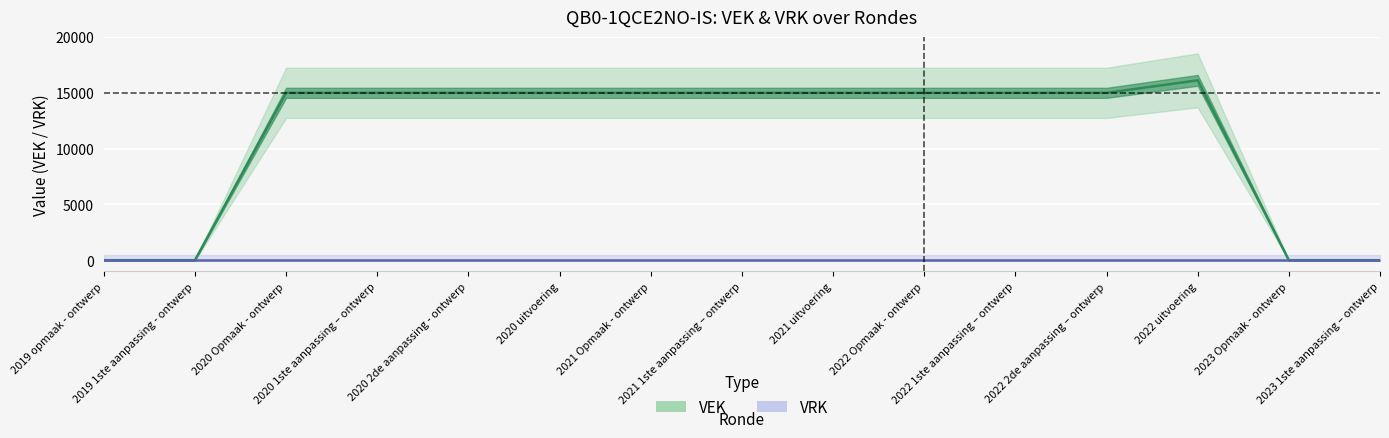

Reading right to left, what are all the values shown in this chart?

2023 1ste aanpassing – ontwerp=0	2023 Opmaak - ontwerp=0	2022 uitvoering=16120	2022 2de aanpassing – ontwerp=15000	2022 1ste aanpassing – ontwerp=15000	2022 Opmaak - ontwerp=15000	2021 uitvoering=15000	2021 1ste aanpassing – ontwerp=15000	2021 Opmaak - ontwerp=15000	2020 uitvoering=15000	2020 2de aanpassing - ontwerp=15000	2020 1ste aanpassing – ontwerp=15000	2020 Opmaak - ontwerp=15000	2019 1ste aanpassing - ontwerp=0	2019 opmaak - ontwerp=0